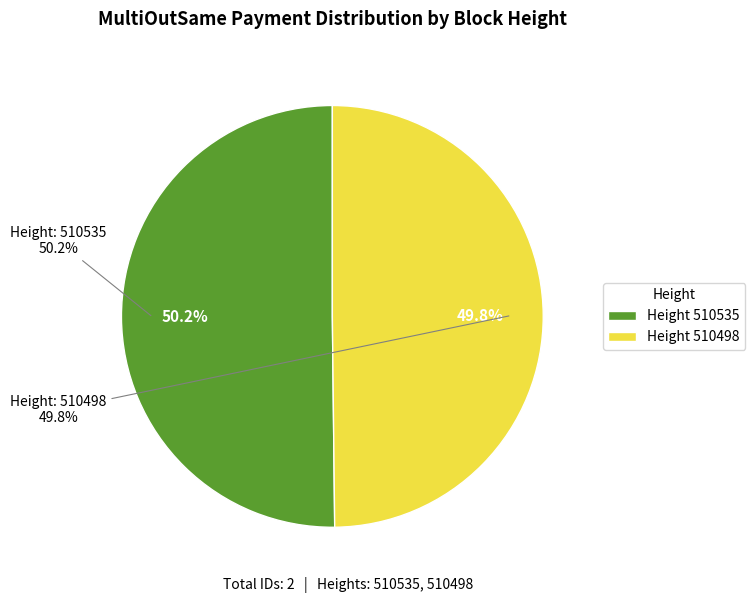

Count the number of slices in the pie.

2